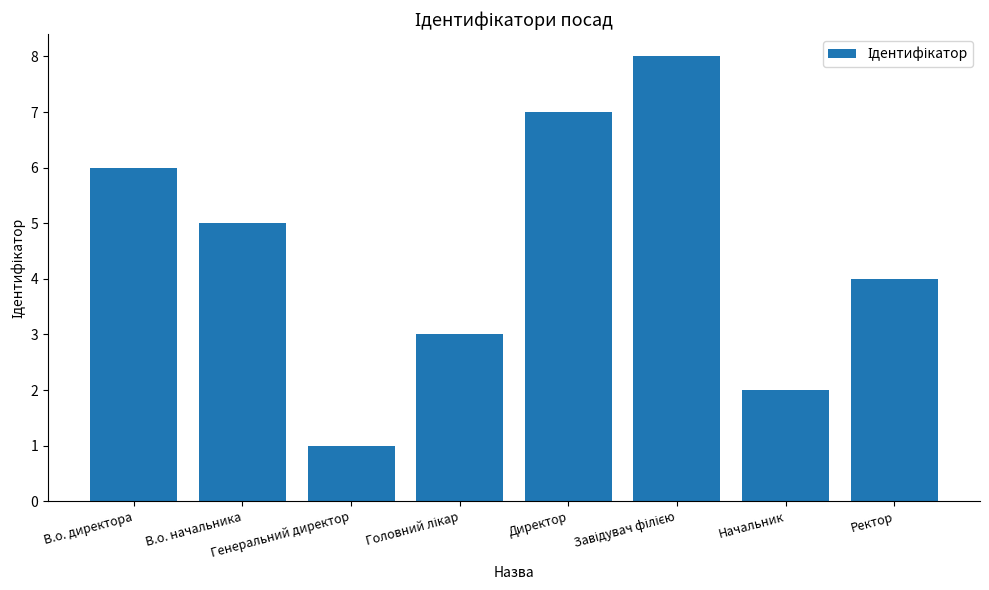

Is it true that the value at Ректор is 4?

True